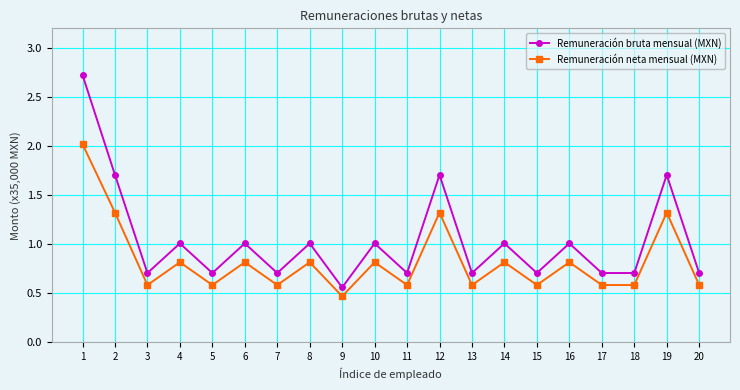

What is the difference between the highest and lowest values at 2?

0.4